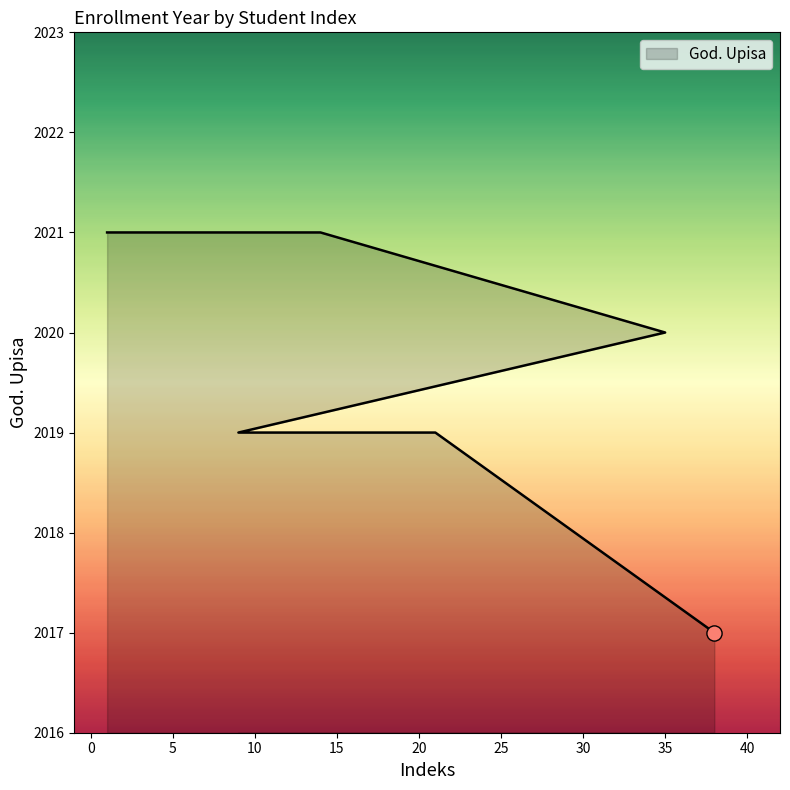

Which has a higher value, 14 or 9?

14